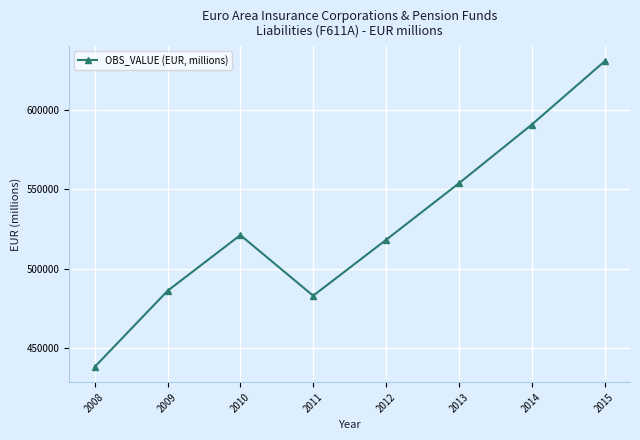

How many interior local peaks (higher than both neighbors) does the data have?

1